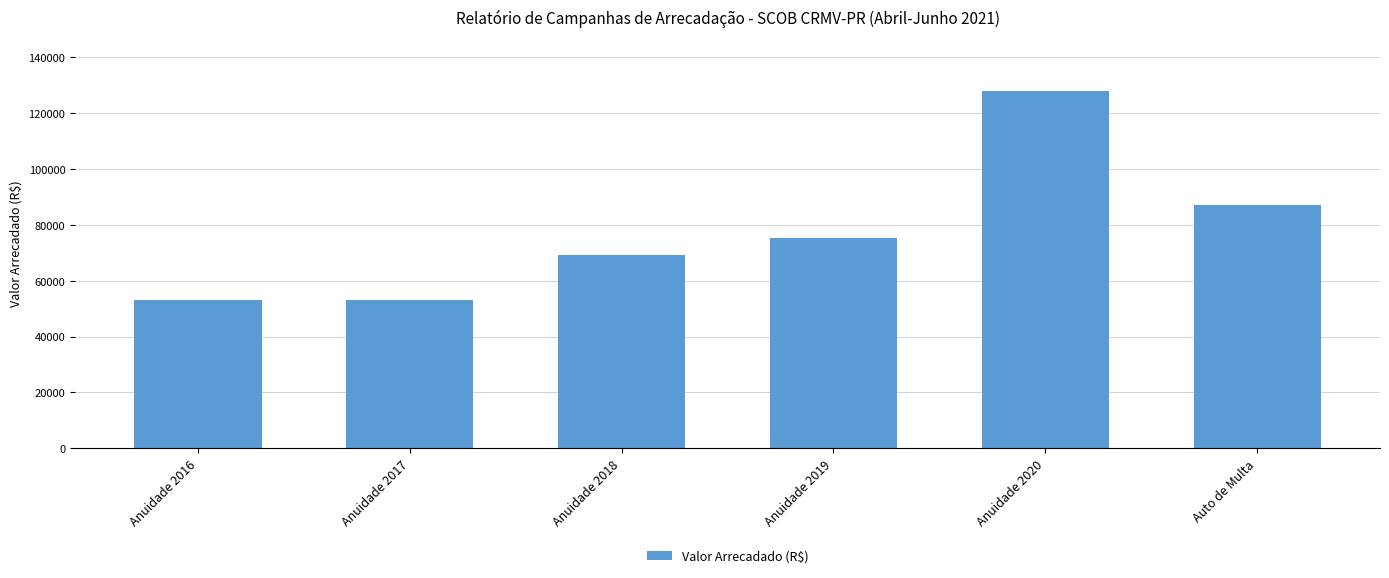

How many bars are there in total?

6